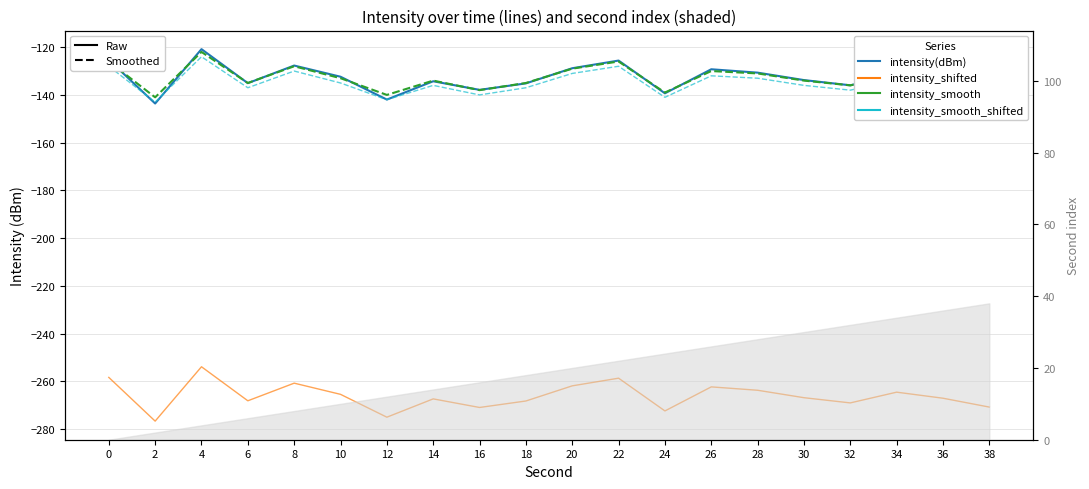

True or false: intensity_shifted and intensity_smooth_shifted intersect in this chart.

False